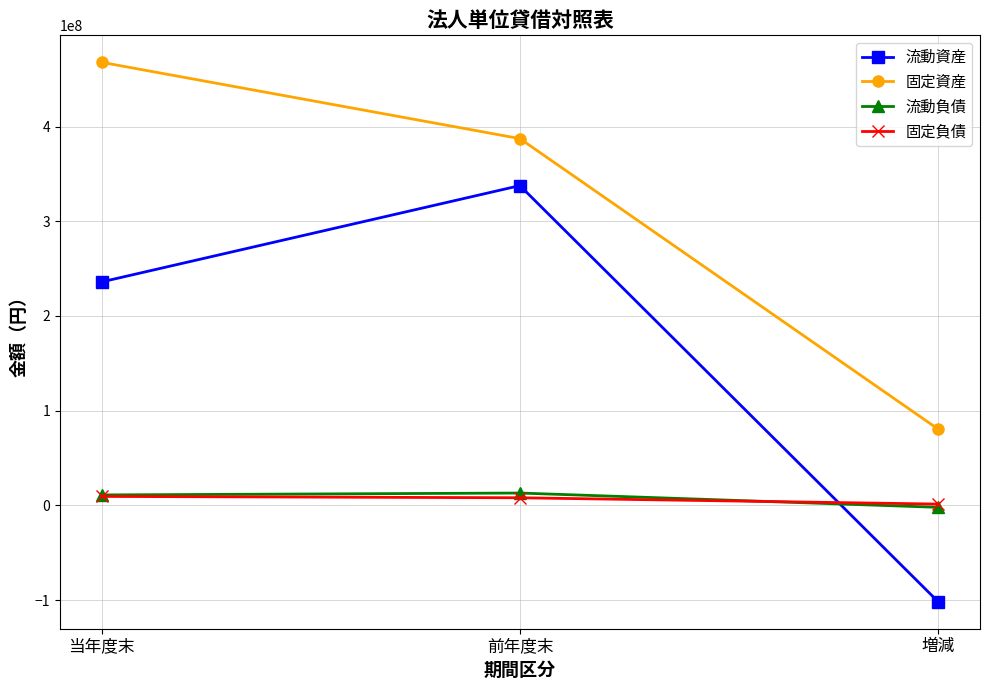

What position from the left is 増減?

3